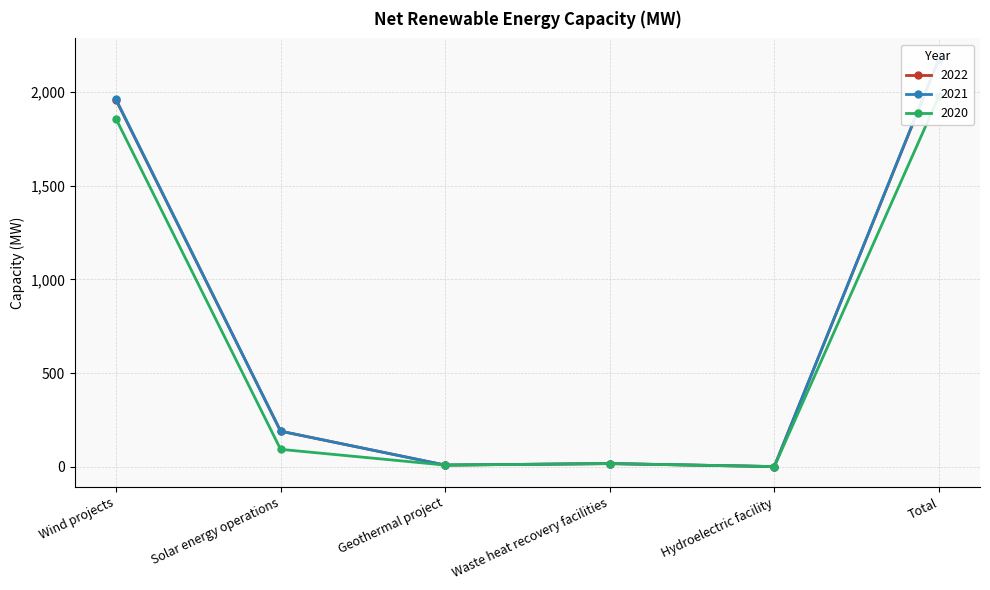

True or false: 2020 and 2021 cross at least once.

False